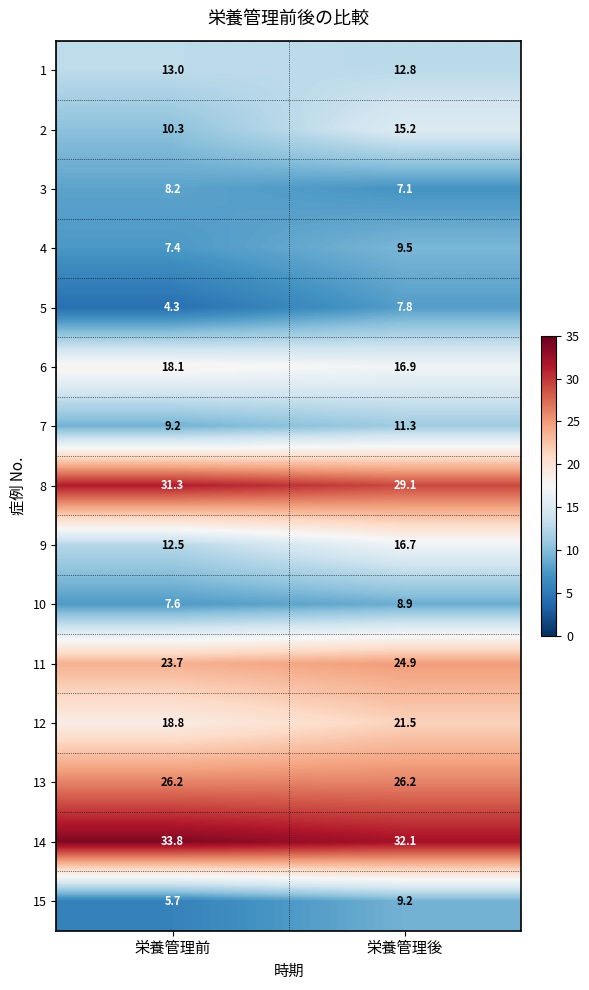

What is the minimum value shown in the chart?

4.3